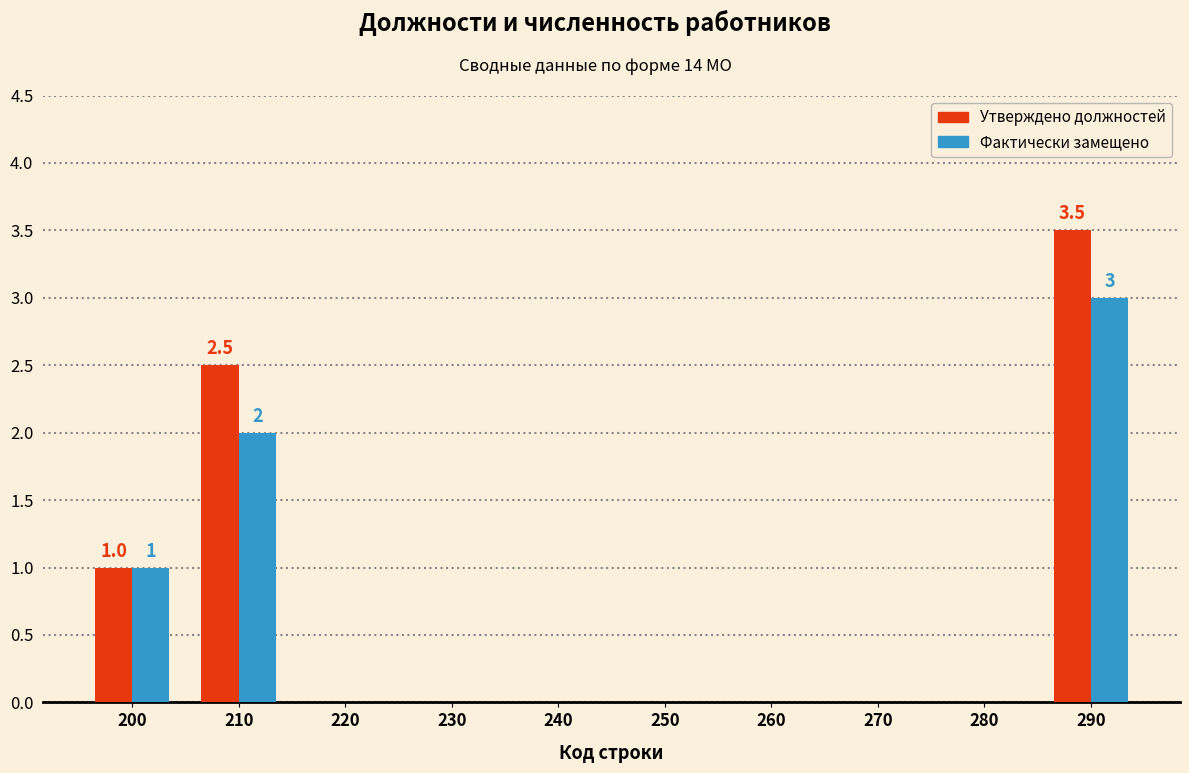

Reading right to left, what are all the values shown in this chart?

Утверждено должностей: 290=3.5	280=0.0	270=0.0	260=0.0	250=0.0	240=0.0	230=0.0	220=0.0	210=2.5	200=1.0
Фактически замещено: 290=3.0	280=0.0	270=0.0	260=0.0	250=0.0	240=0.0	230=0.0	220=0.0	210=2.0	200=1.0